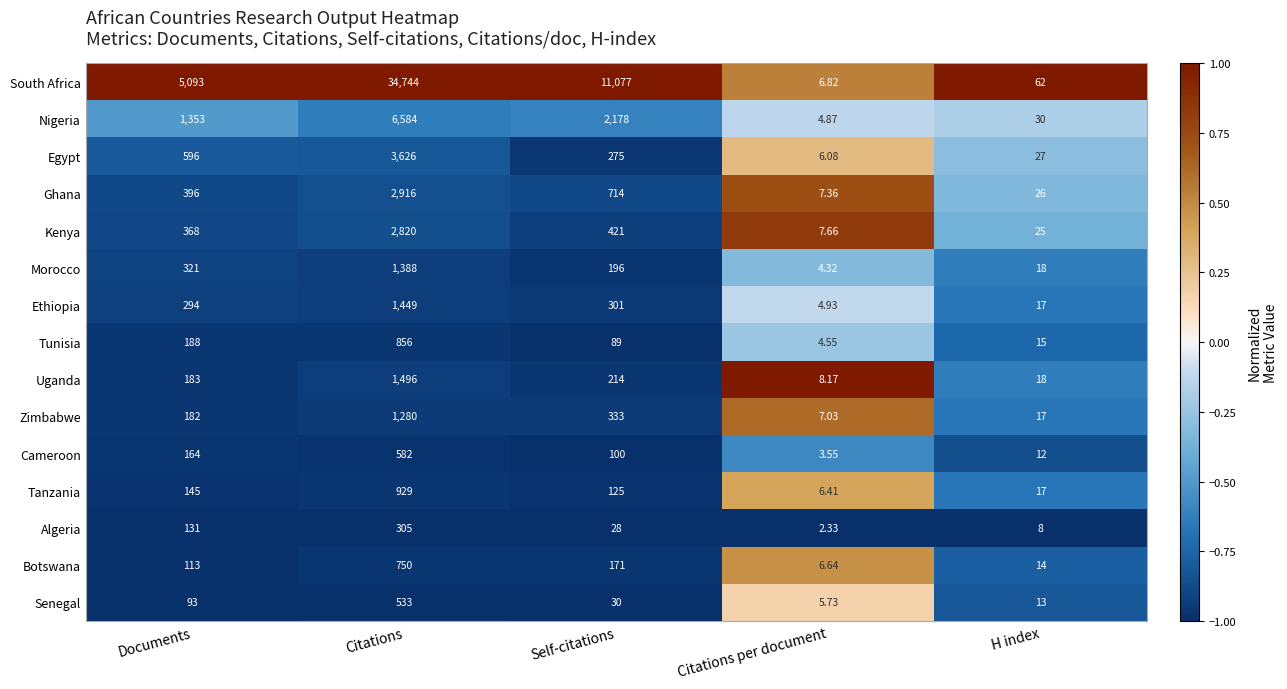

Where is Botswana nearest to the value 378?

Self-citations